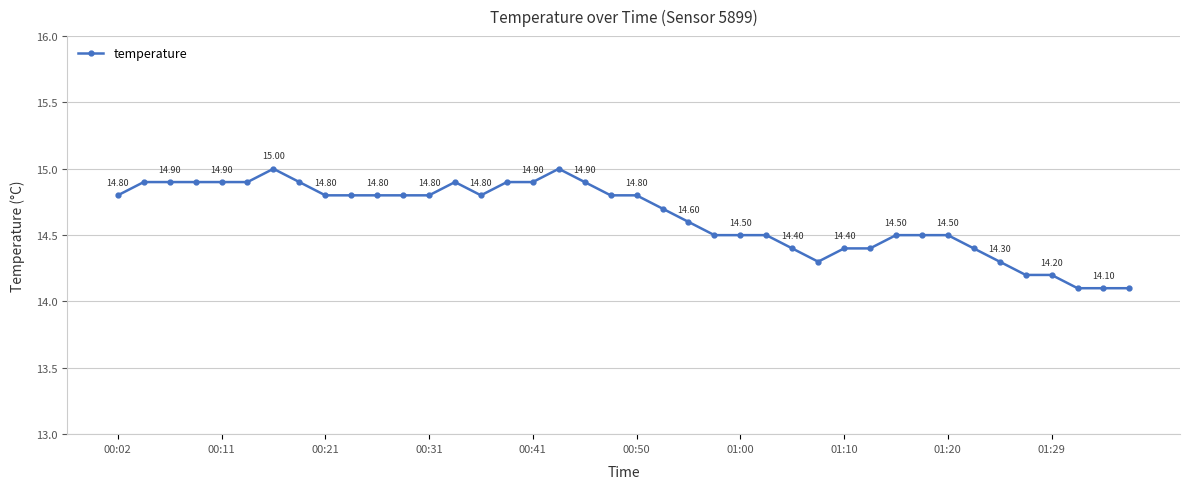

What is the average value?

14.6